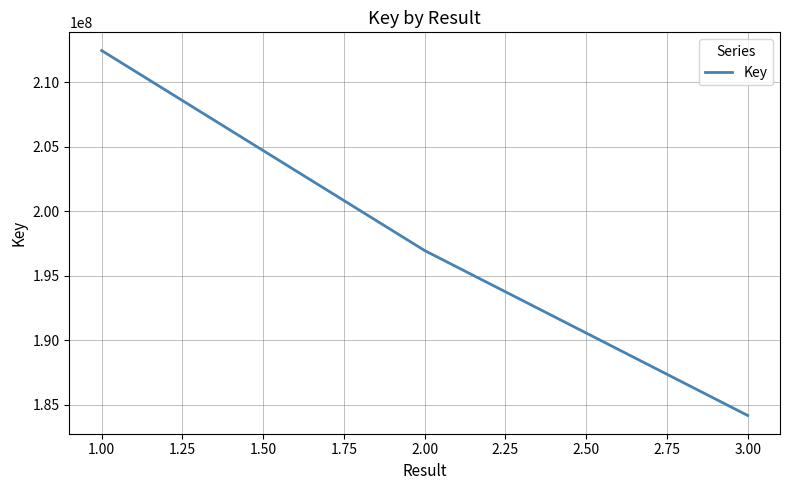

Which category has the lowest value across all series?

3.00